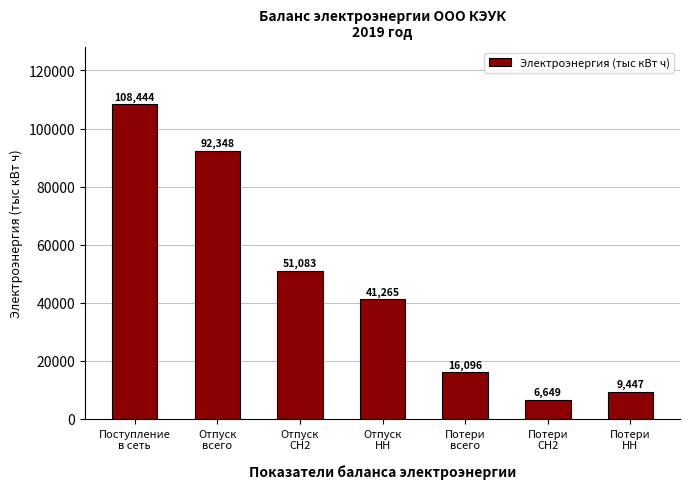

Does the chart contain any negative values?

No